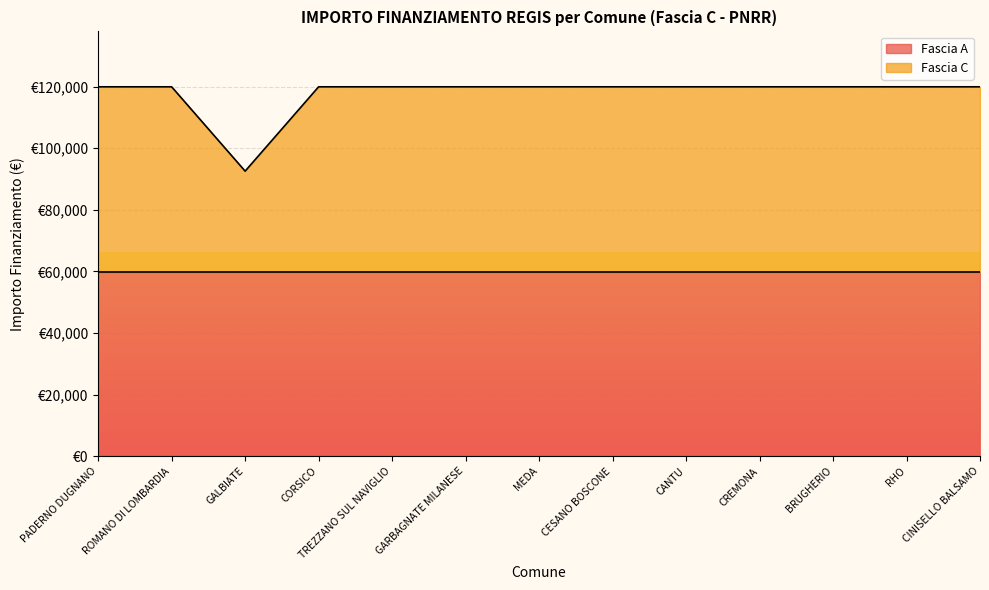

What is the label of the 11th point from the left?

BRUGHERIO